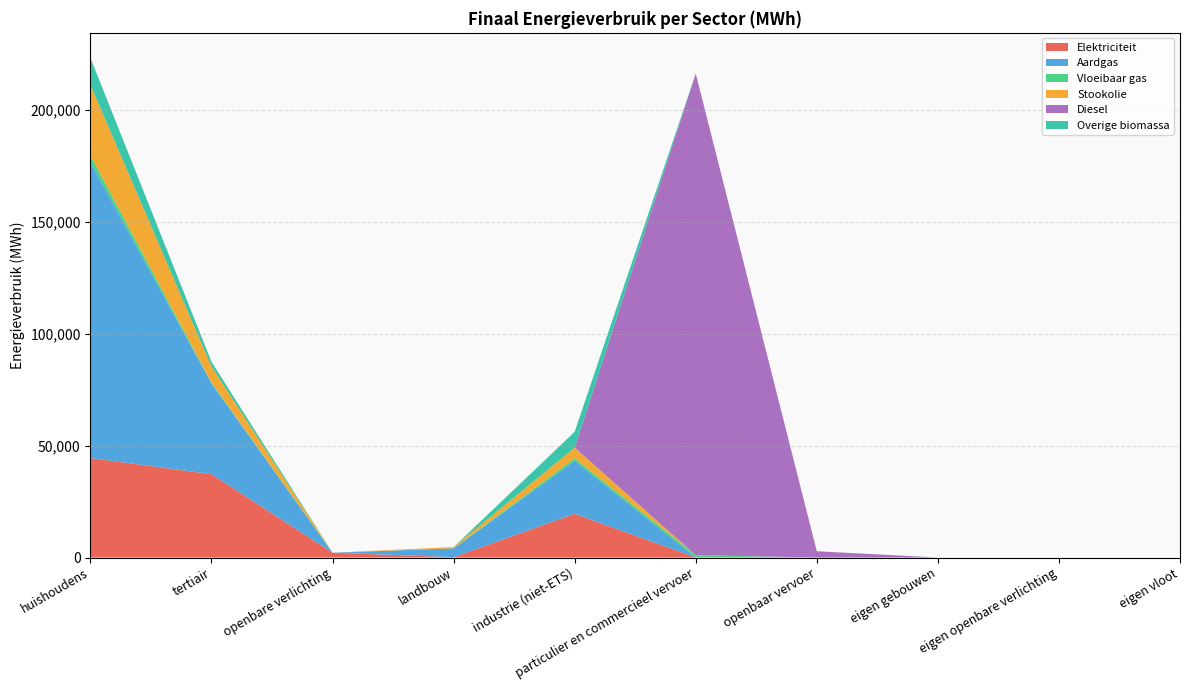

Reading left to right, extract all data points from this chart.

Elektriciteit: huishoudens=44448.9	tertiair=37247.5	openbare verlichting=2157.5	landbouw=171.7	industrie (niet-ETS)=19547.4	particulier en commercieel vervoer=15.8	openbaar vervoer=0.0	eigen gebouwen=0.0	eigen openbare verlichting=0.0	eigen vloot=0.0
Aardgas: huishoudens=132218.4	tertiair=40549.0	openbare verlichting=0.0	landbouw=3917.0	industrie (niet-ETS)=23666.1	particulier en commercieel vervoer=29.7	openbaar vervoer=0.0	eigen gebouwen=0.0	eigen openbare verlichting=0.0	eigen vloot=0.0
Vloeibaar gas: huishoudens=2993.0	tertiair=439.0	openbare verlichting=0.0	landbouw=2.2	industrie (niet-ETS)=1118.8	particulier en commercieel vervoer=1006.3	openbaar vervoer=0.0	eigen gebouwen=0.0	eigen openbare verlichting=0.0	eigen vloot=0.0
Stookolie: huishoudens=31568.1	tertiair=7065.5	openbare verlichting=0.0	landbouw=592.3	industrie (niet-ETS)=4770.4	particulier en commercieel vervoer=0.0	openbaar vervoer=0.0	eigen gebouwen=0.0	eigen openbare verlichting=0.0	eigen vloot=0.0
Diesel: huishoudens=0.0	tertiair=0.0	openbare verlichting=0.0	landbouw=0.0	industrie (niet-ETS)=0.0	particulier en commercieel vervoer=215168.2	openbaar vervoer=2804.8	eigen gebouwen=0.0	eigen openbare verlichting=0.0	eigen vloot=0.0
Overige biomassa: huishoudens=12033.7	tertiair=2148.6	openbare verlichting=0.0	landbouw=0.0	industrie (niet-ETS)=7055.9	particulier en commercieel vervoer=0.0	openbaar vervoer=0.0	eigen gebouwen=0.0	eigen openbare verlichting=0.0	eigen vloot=0.0